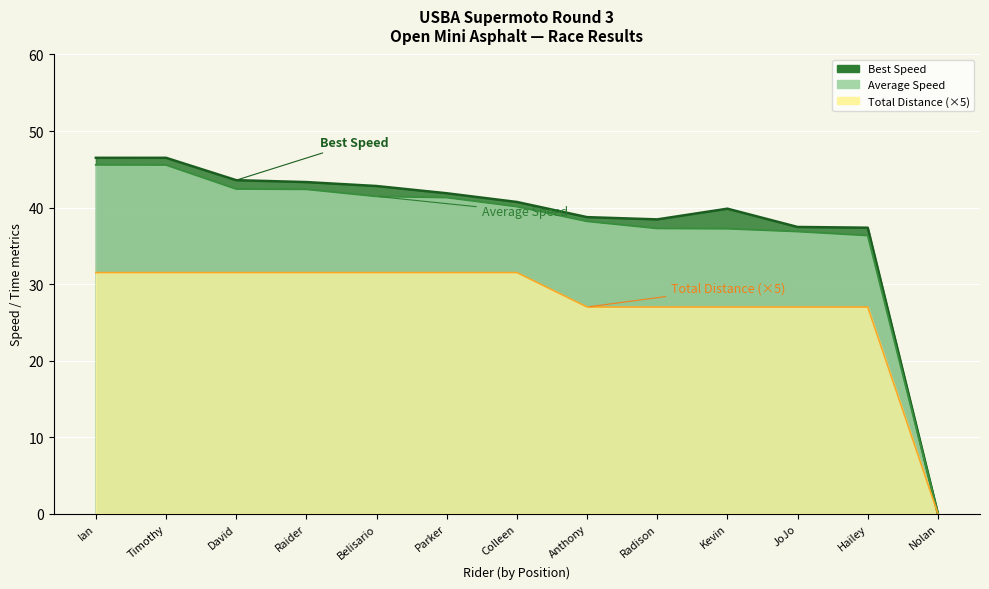

How many distinct data groups are displayed?

3